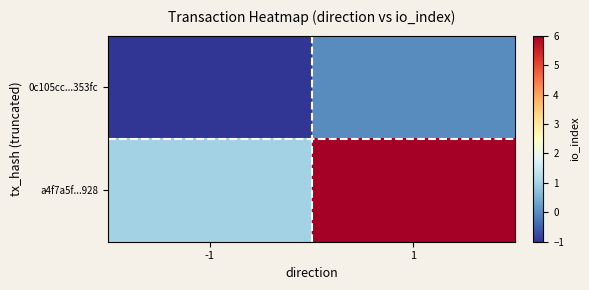

Reading left to right, list all the values displayed in this chart.

0c105cc...353fc: -1=-1	1=0
a4f7a5f...928: -1=1	1=6